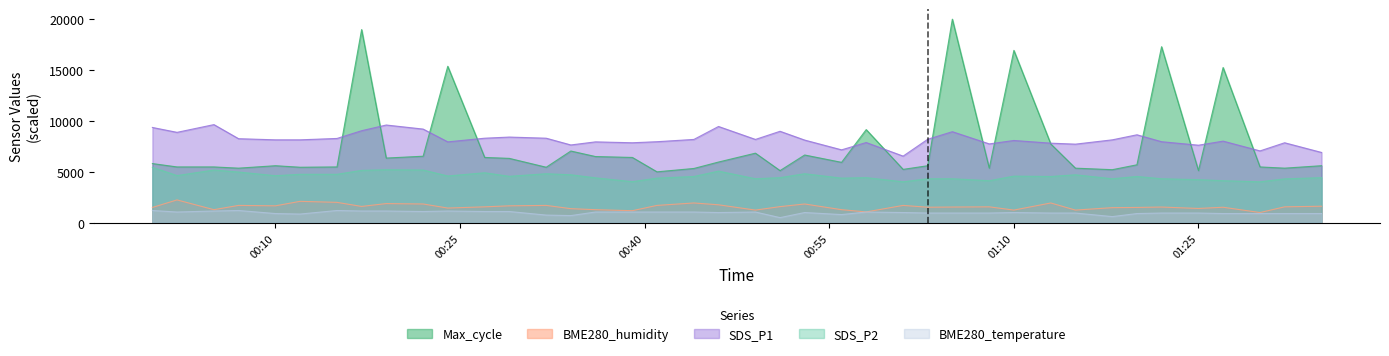

What is the spread (max minus min) of values at 2022/12/03 00:32?

7554.0